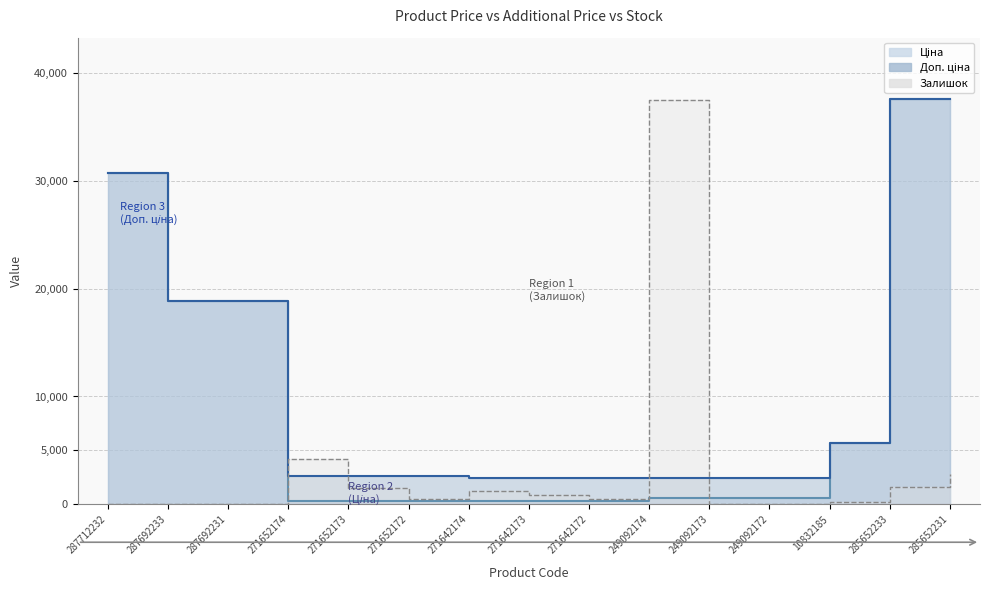

What are all the series names shown in the legend?

Ціна, Доп. ціна, Залишок